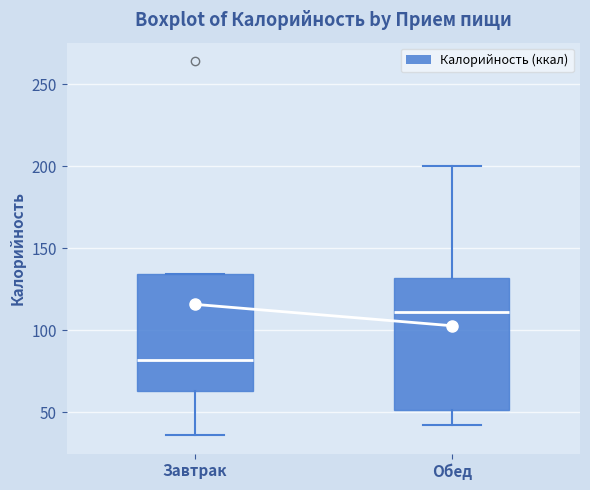

Where does the lower whisker of the box for Завтрак end on the y-axis? The values are not printed on the chart, so give them approximately, as read against the axis.

35